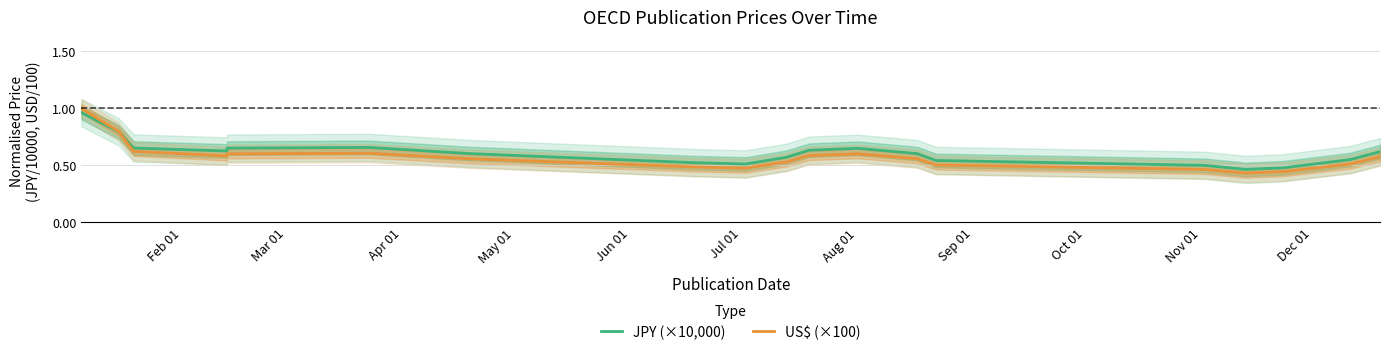

After their last crossing, which series has the higher values: US$ (×100) or JPY (×10,000)?

JPY (×10,000)